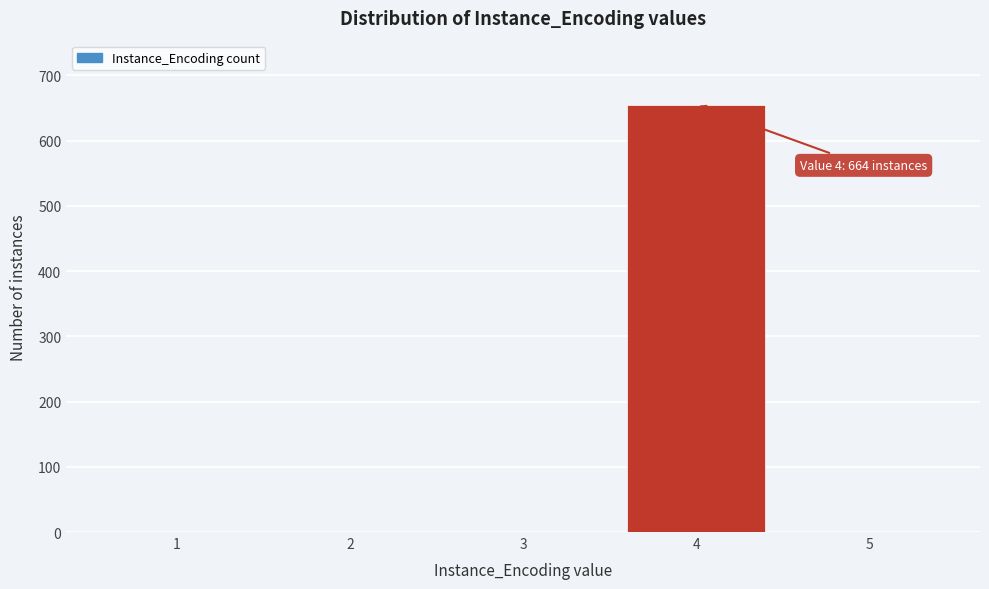

Reading left to right, what are all the values shown in this chart?

1=0	2=0	3=0	4=655	5=0